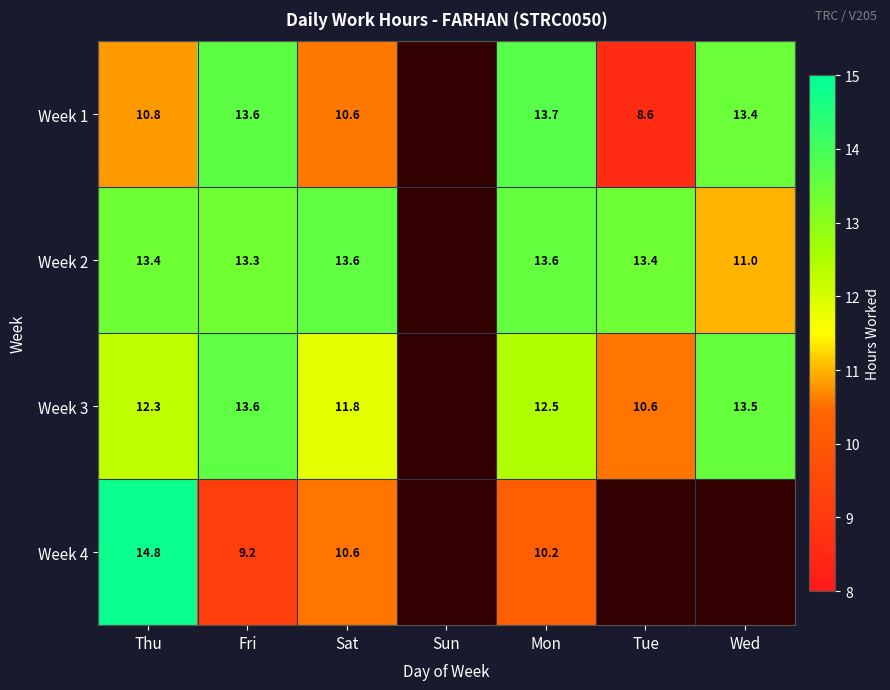

At which category is the sum across all series the highest?

Thu